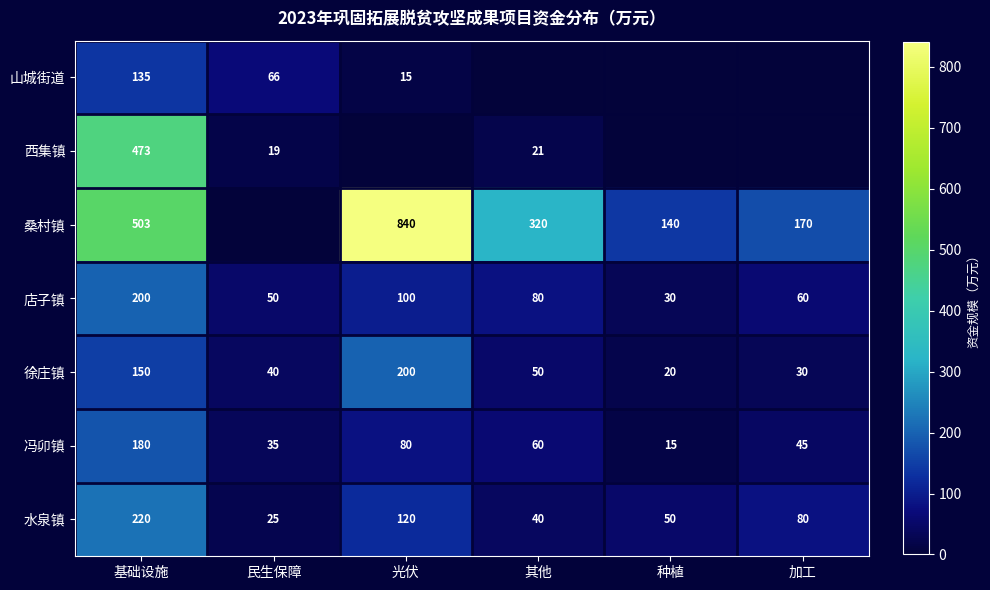

Which label corresponds to the smallest value in the chart?

其他